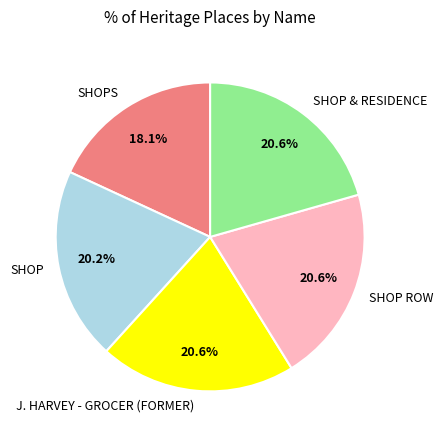

To the nearest percent, what portion does J. HARVEY - GROCER (FORMER) represent?

21%